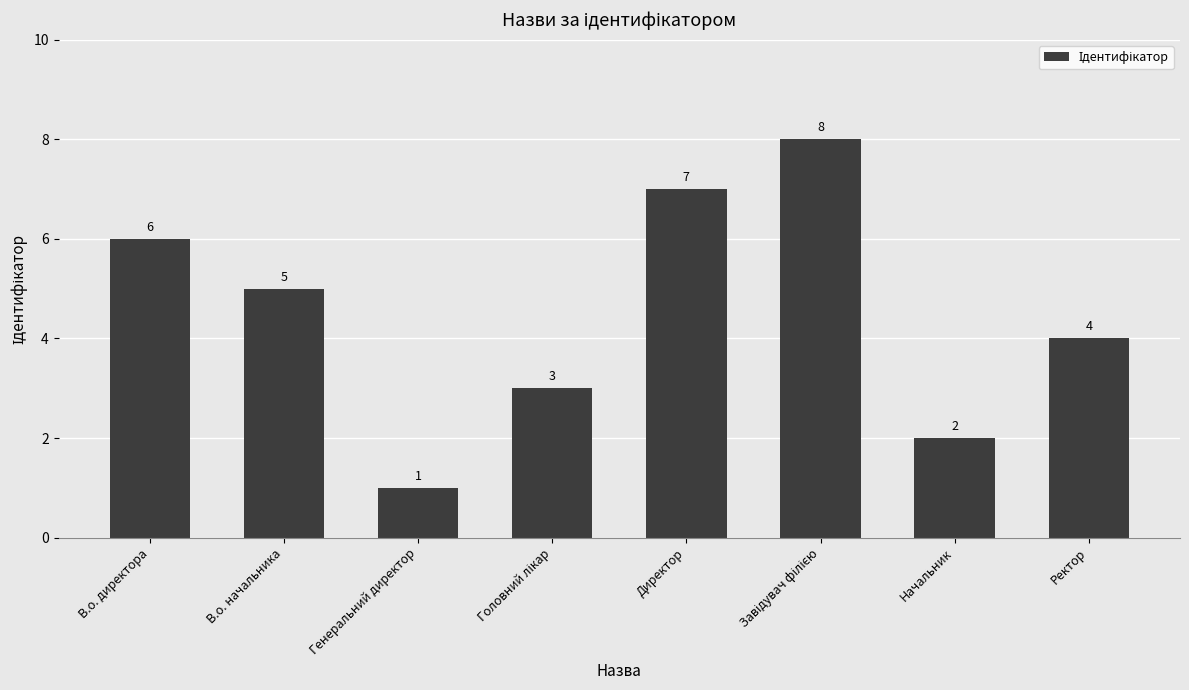

Is it true that the value at Начальник is 2?

True